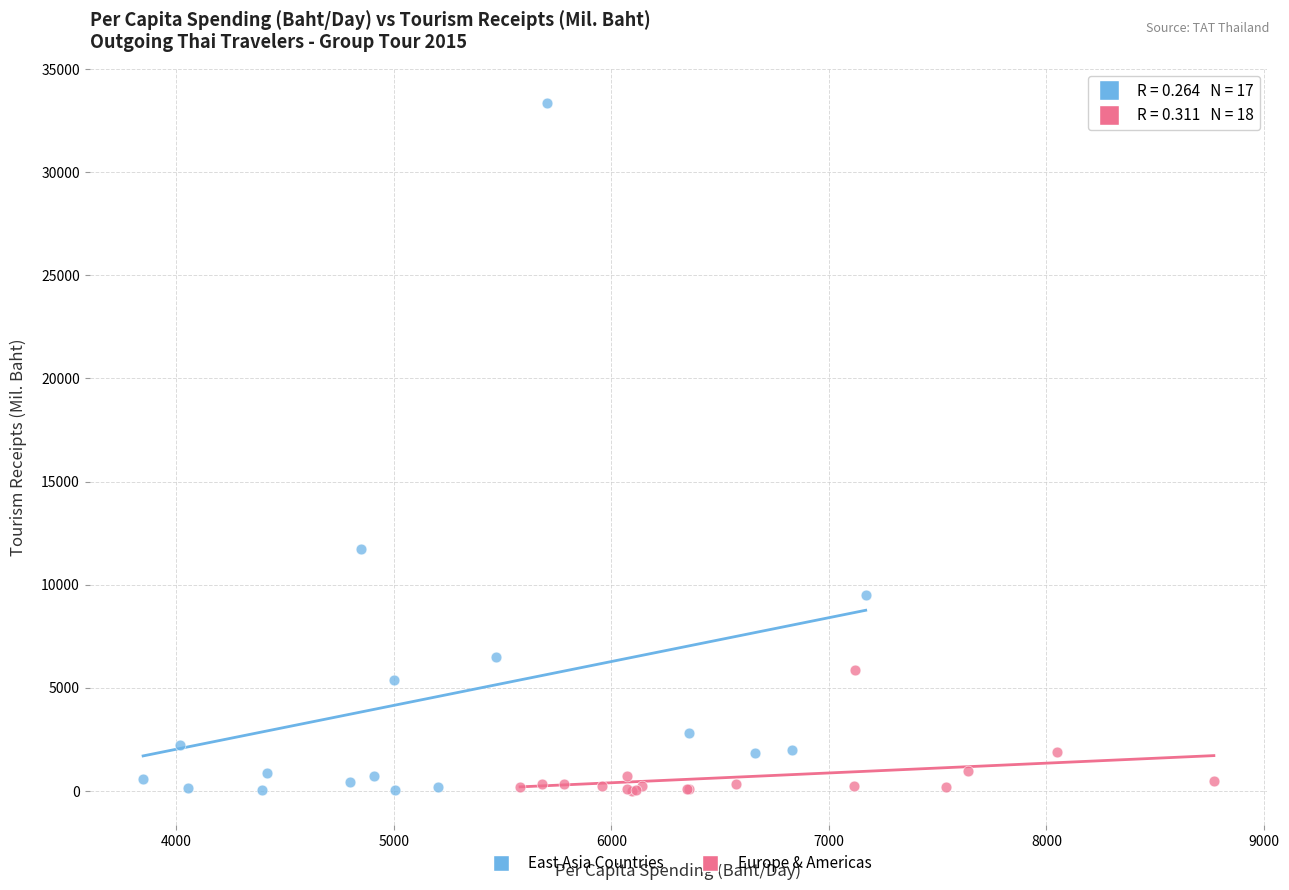

Which series contains the highest Y value?

East Asia Countries